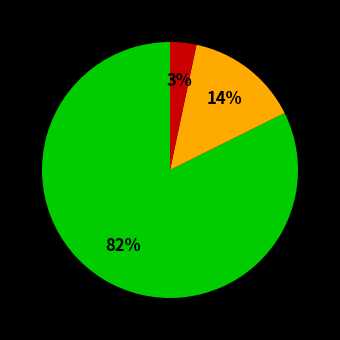

Does any single category account for the majority?

Yes